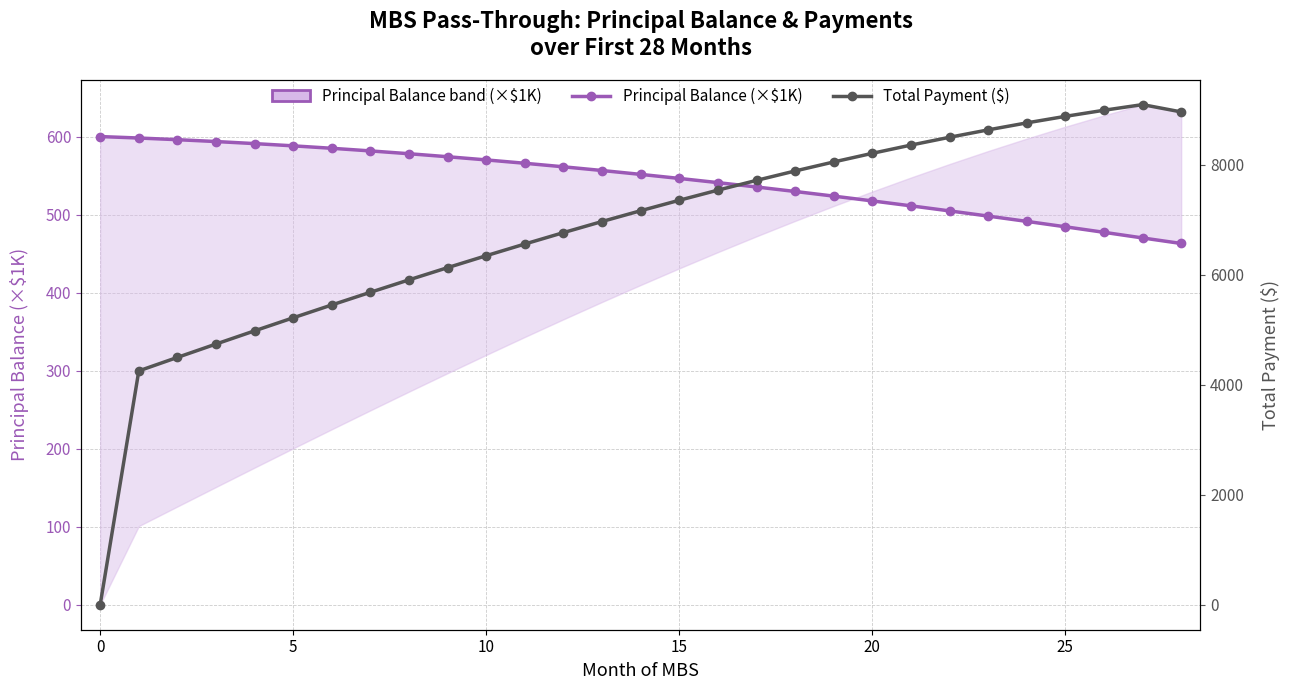

Does the chart have visible grid lines?

Yes